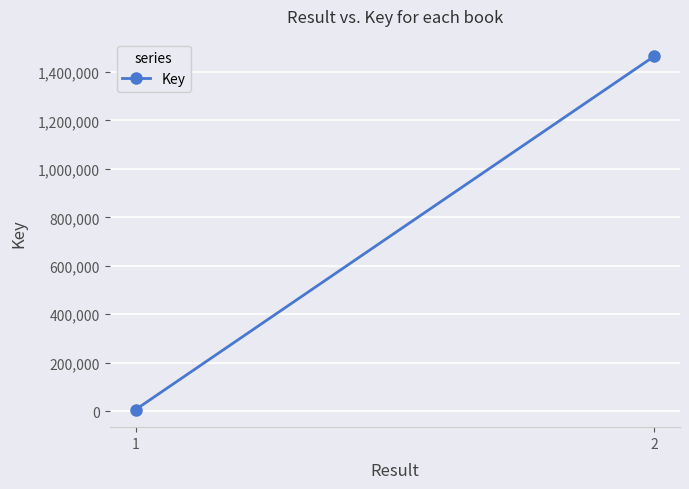

How many data points are less than 1464432?

1